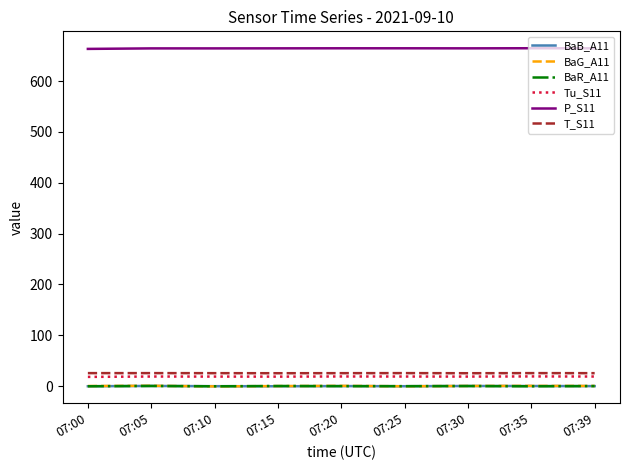

How many Tu_S11 values are between 18 and 19?

7